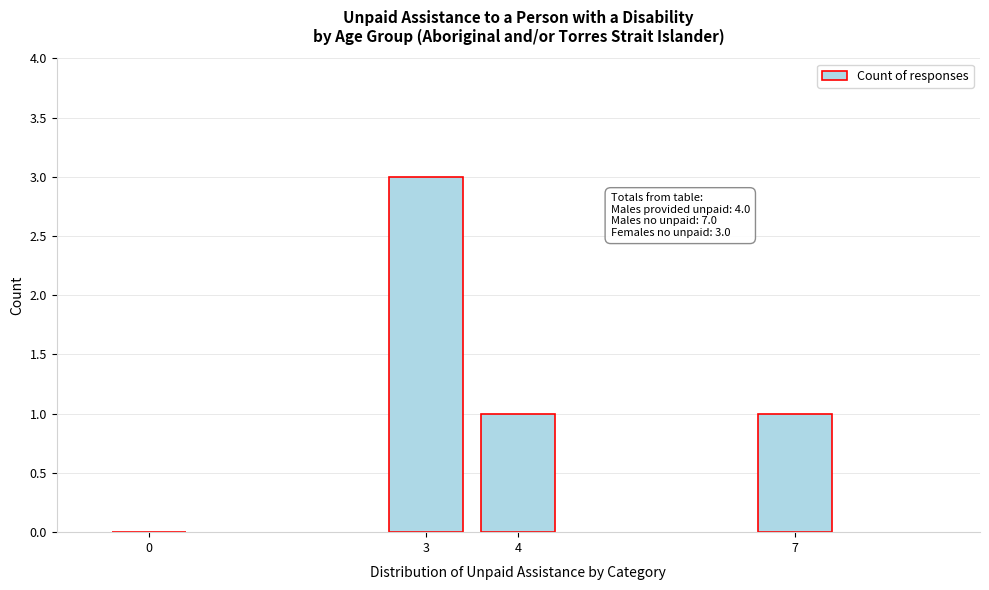

Reading right to left, transcribe all the data shown in this chart.

7=1	4=1	3=3	0=0